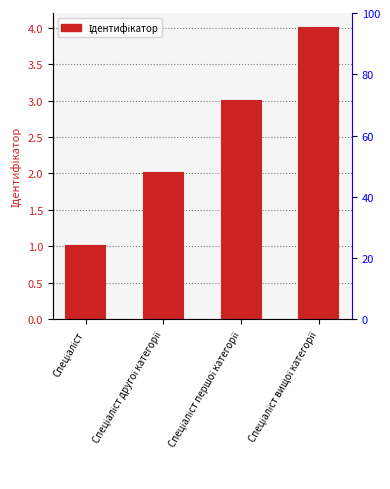

Which category has the lowest value across all series?

Спеціаліст